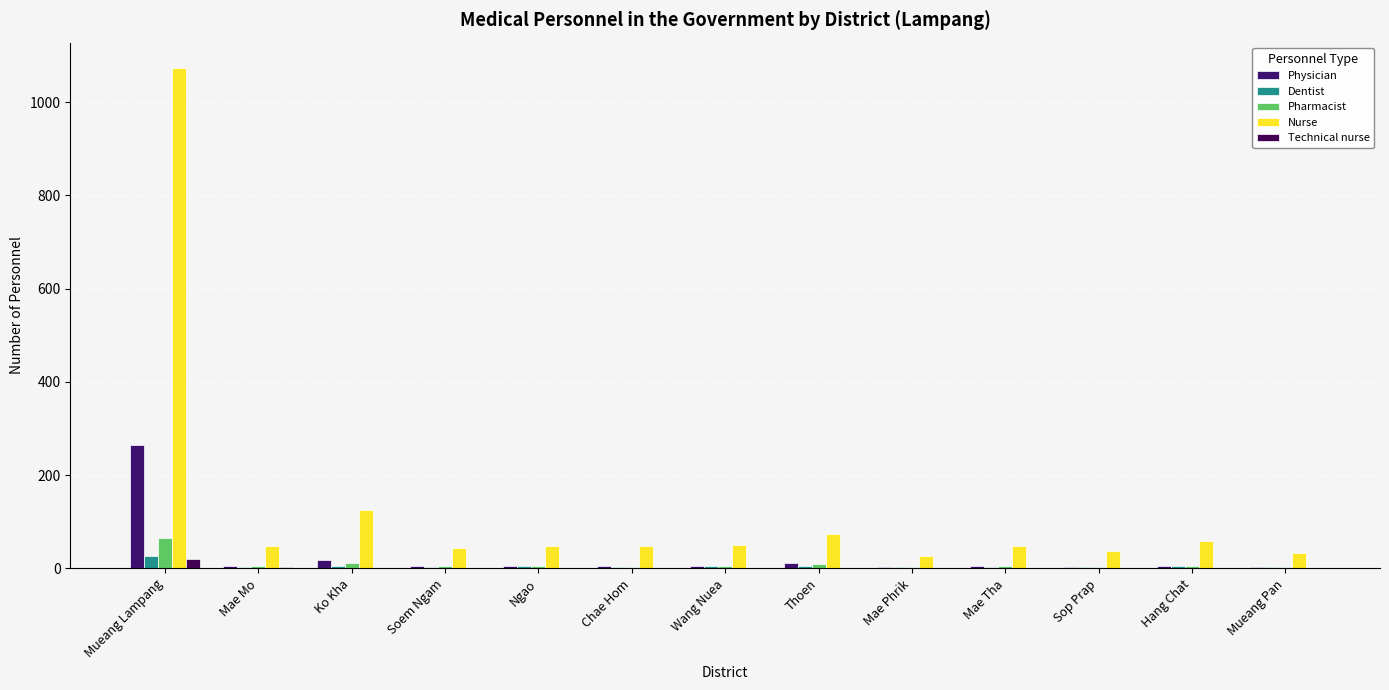

Reading right to left, list all the values displayed in this chart.

Physician: Mueang Pan=3	Hang Chat=4	Sop Prap=3	Mae Tha=4	Mae Phrik=2	Thoen=12	Wang Nuea=4	Chae Hom=4	Ngao=5	Soem Ngam=4	Ko Kha=17	Mae Mo=5	Mueang Lampang=265
Dentist: Mueang Pan=2	Hang Chat=4	Sop Prap=3	Mae Tha=3	Mae Phrik=2	Thoen=5	Wang Nuea=4	Chae Hom=3	Ngao=4	Soem Ngam=3	Ko Kha=6	Mae Mo=3	Mueang Lampang=26
Pharmacist: Mueang Pan=3	Hang Chat=5	Sop Prap=3	Mae Tha=6	Mae Phrik=3	Thoen=9	Wang Nuea=5	Chae Hom=3	Ngao=6	Soem Ngam=4	Ko Kha=11	Mae Mo=5	Mueang Lampang=66
Nurse: Mueang Pan=33	Hang Chat=59	Sop Prap=37	Mae Tha=47	Mae Phrik=27	Thoen=73	Wang Nuea=51	Chae Hom=49	Ngao=47	Soem Ngam=44	Ko Kha=125	Mae Mo=49	Mueang Lampang=1074
Technical nurse: Mueang Pan=0	Hang Chat=0	Sop Prap=0	Mae Tha=0	Mae Phrik=0	Thoen=1	Wang Nuea=0	Chae Hom=0	Ngao=0	Soem Ngam=1	Ko Kha=0	Mae Mo=2	Mueang Lampang=19